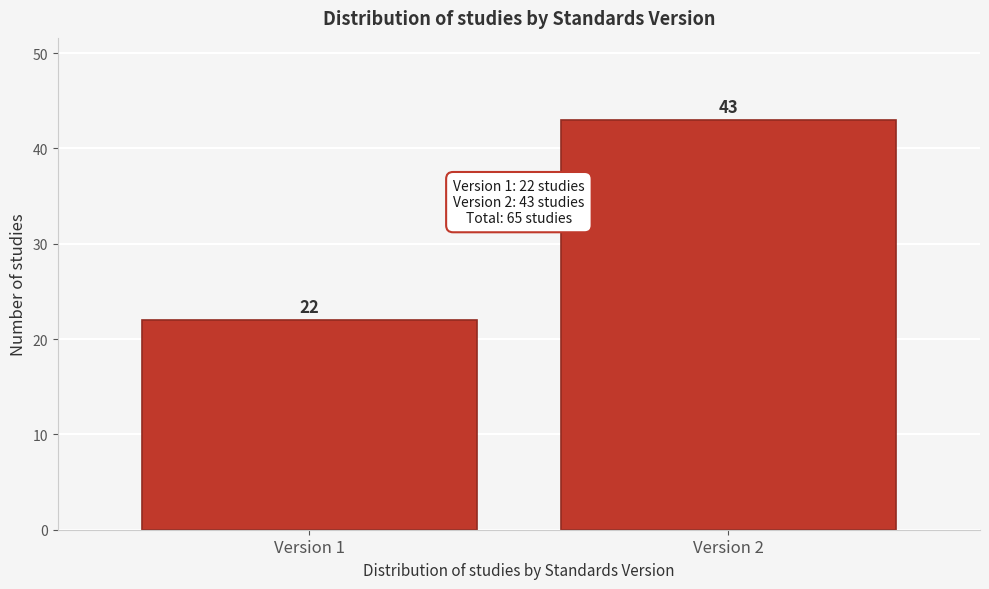

Reading left to right, what are all the values shown in this chart?

Version 1=22	Version 2=43